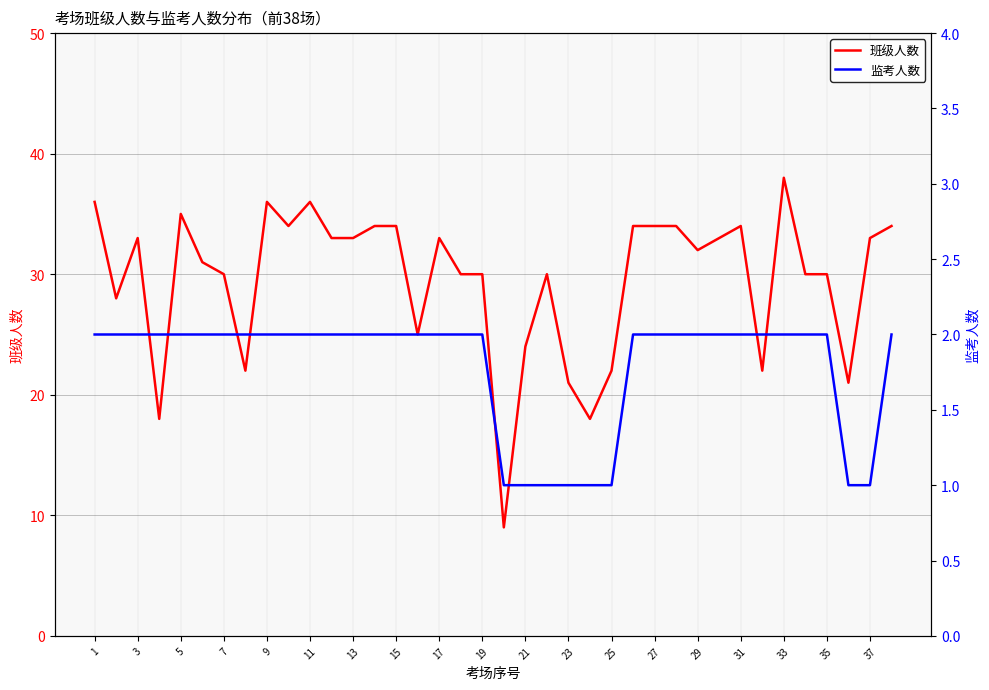

Reading left to right, list all the values displayed in this chart.

班级人数: 36	28	33	18	35	31	30	22	36	34	36	33	33	34	34	25	33	30	30	9	24	30	21	18	22	34	34	34	32	33	34	22	38	30	30	21	33	34
监考人数: 2	2	2	2	2	2	2	2	2	2	2	2	2	2	2	2	2	2	2	1	1	1	1	1	1	2	2	2	2	2	2	2	2	2	2	1	1	2